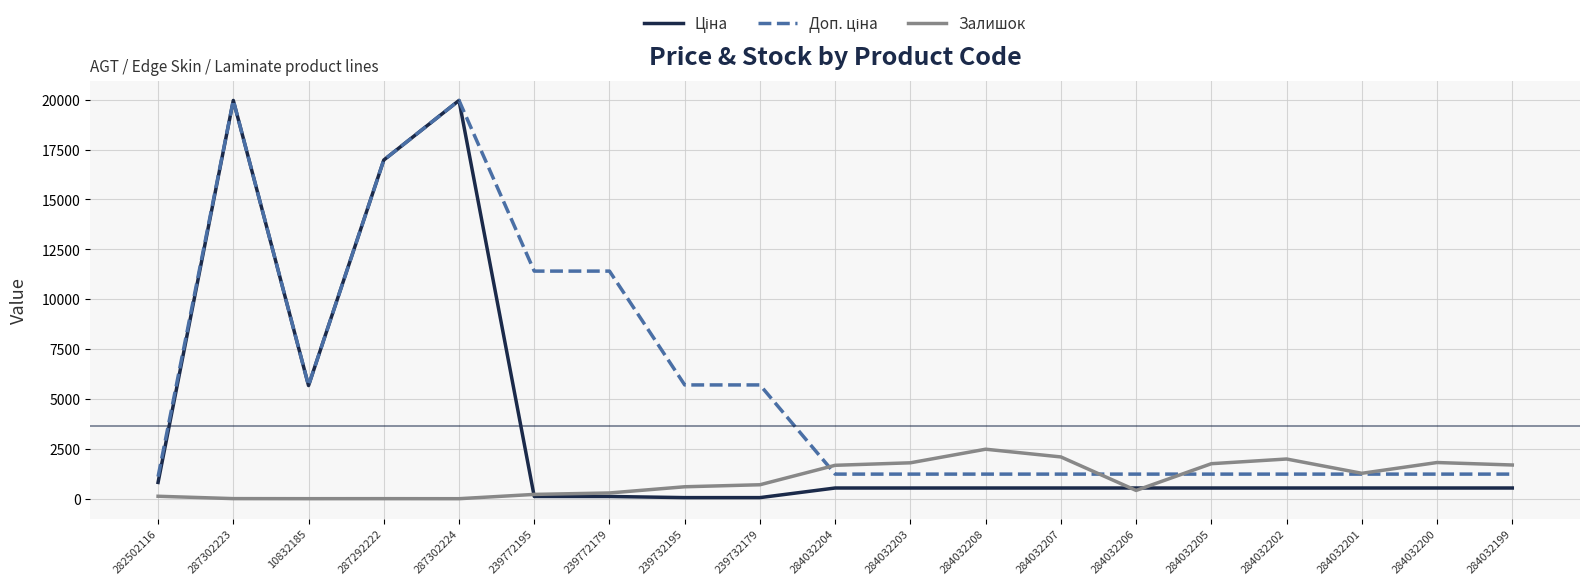

True or false: Залишок has a value of 7.0 at 287302223.

True